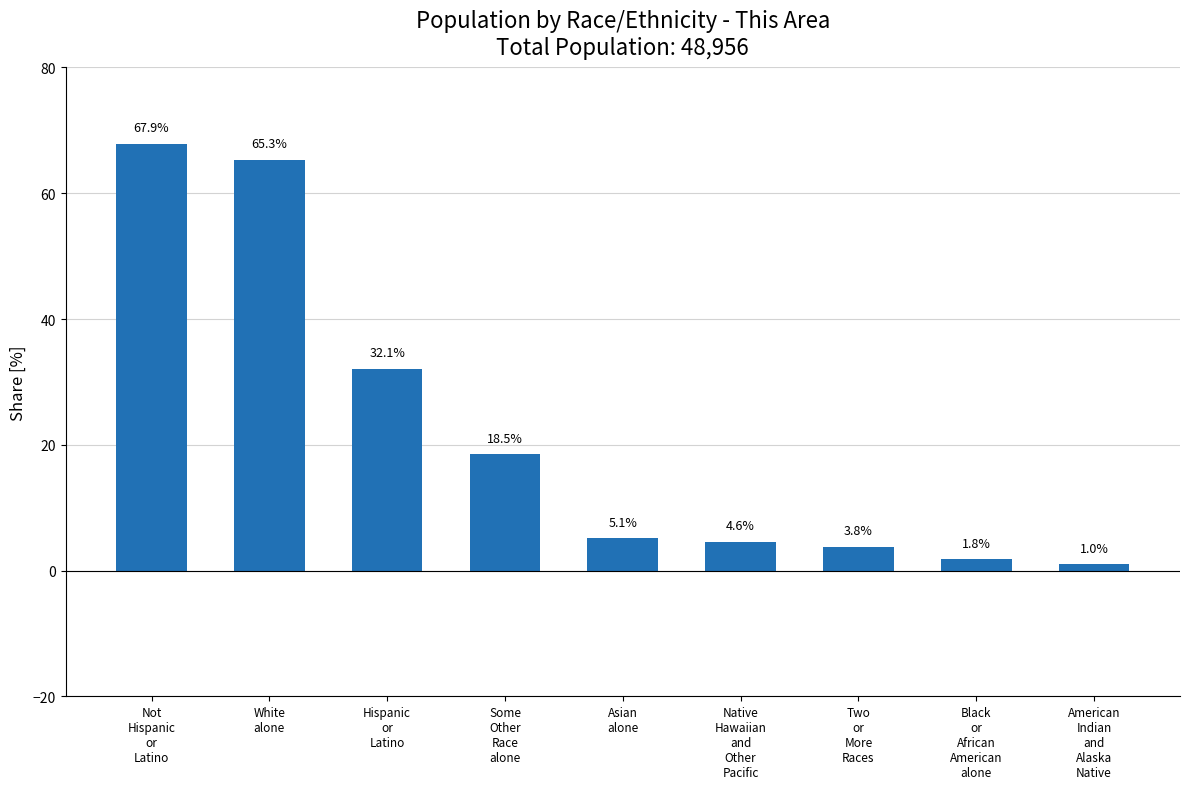

What is the change in value from White
alone to Two
or
More
Races?

-61.5